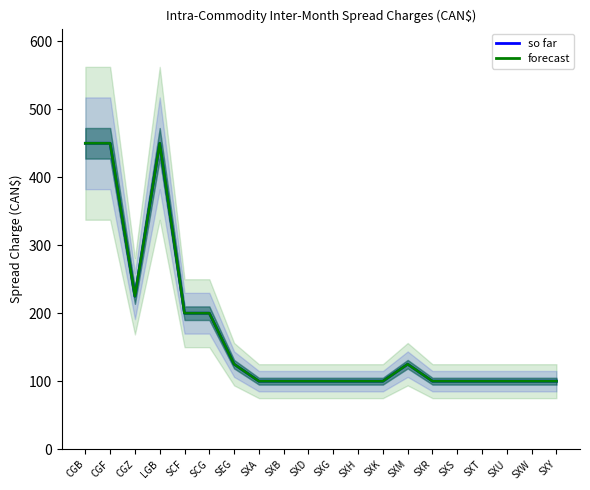

What is the label of the 11th point from the left?

SXG